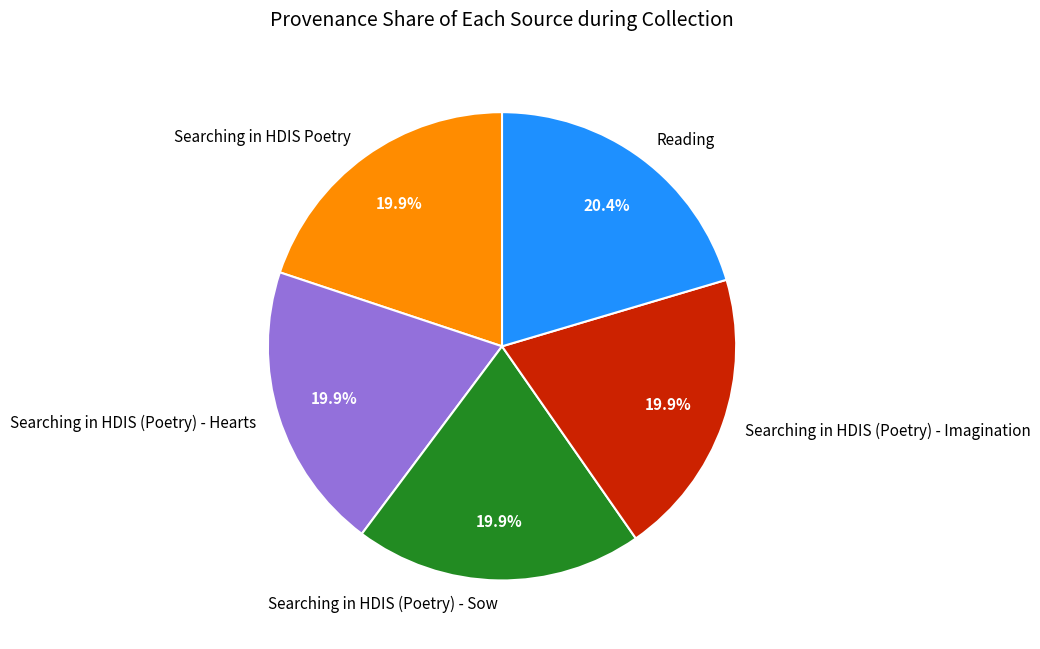

How much of the chart is everything except Searching in HDIS (Poetry) - Sow?

80.1%